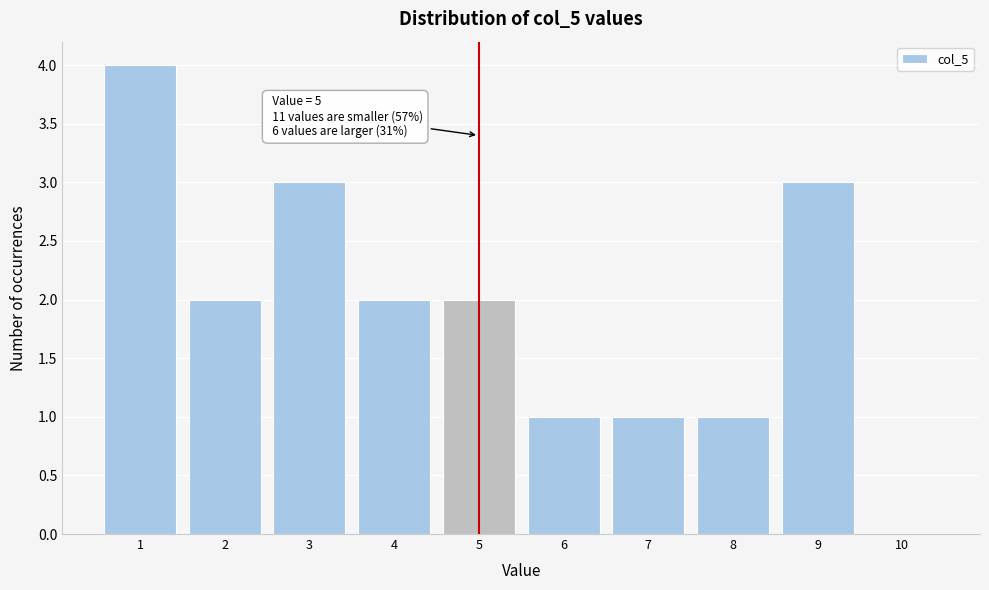

Over which range of the x-axis is the bar tallest?

0.5 to 1.5